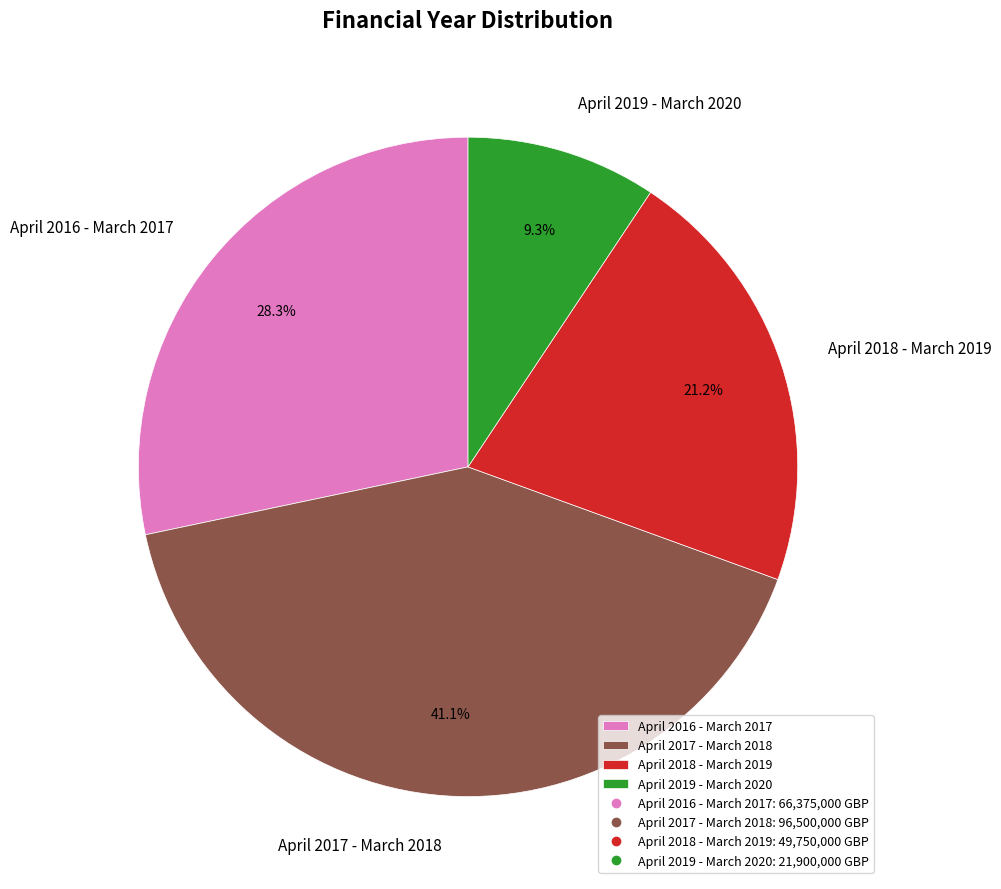

Is April 2018 - March 2019 the majority of the pie?

No